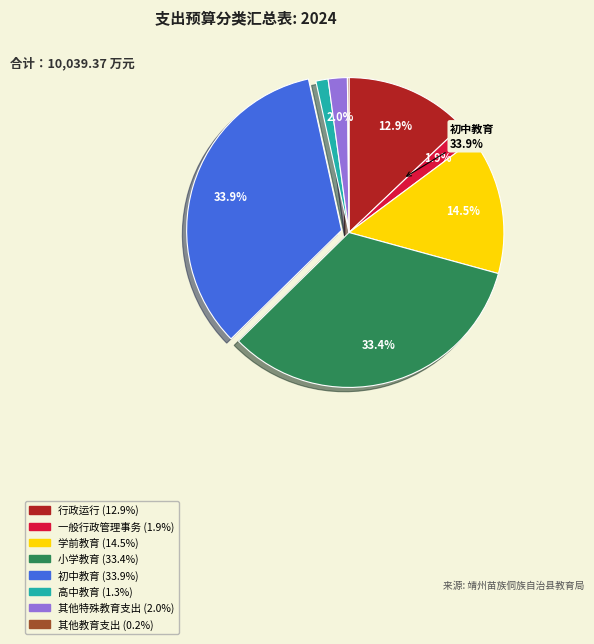

To the nearest percent, what percentage of the pie is 其他特殊教育支出?

2%